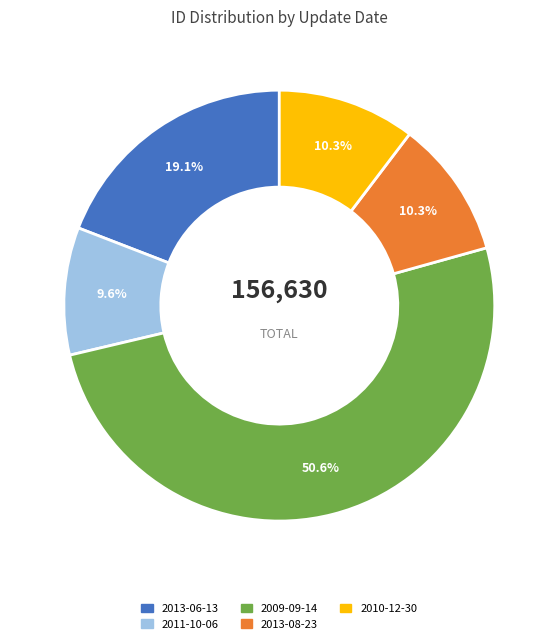

Is there any slice that represents more than half of the pie?

Yes